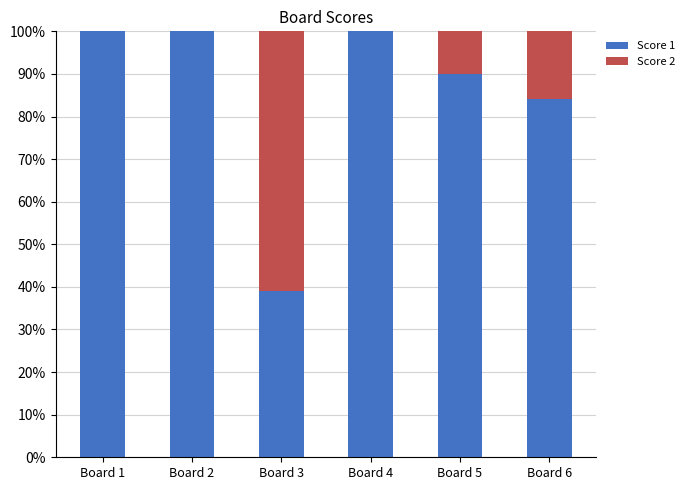

What is the maximum value for Score 1?

100.0